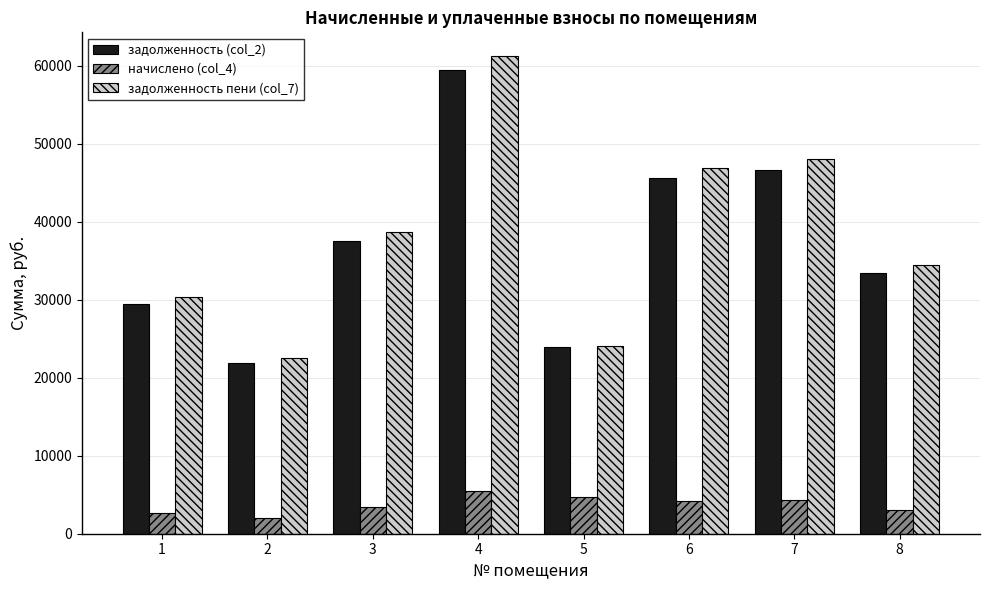

The начислено (col_4) series shows 2008.8 at 2. True or false?

True